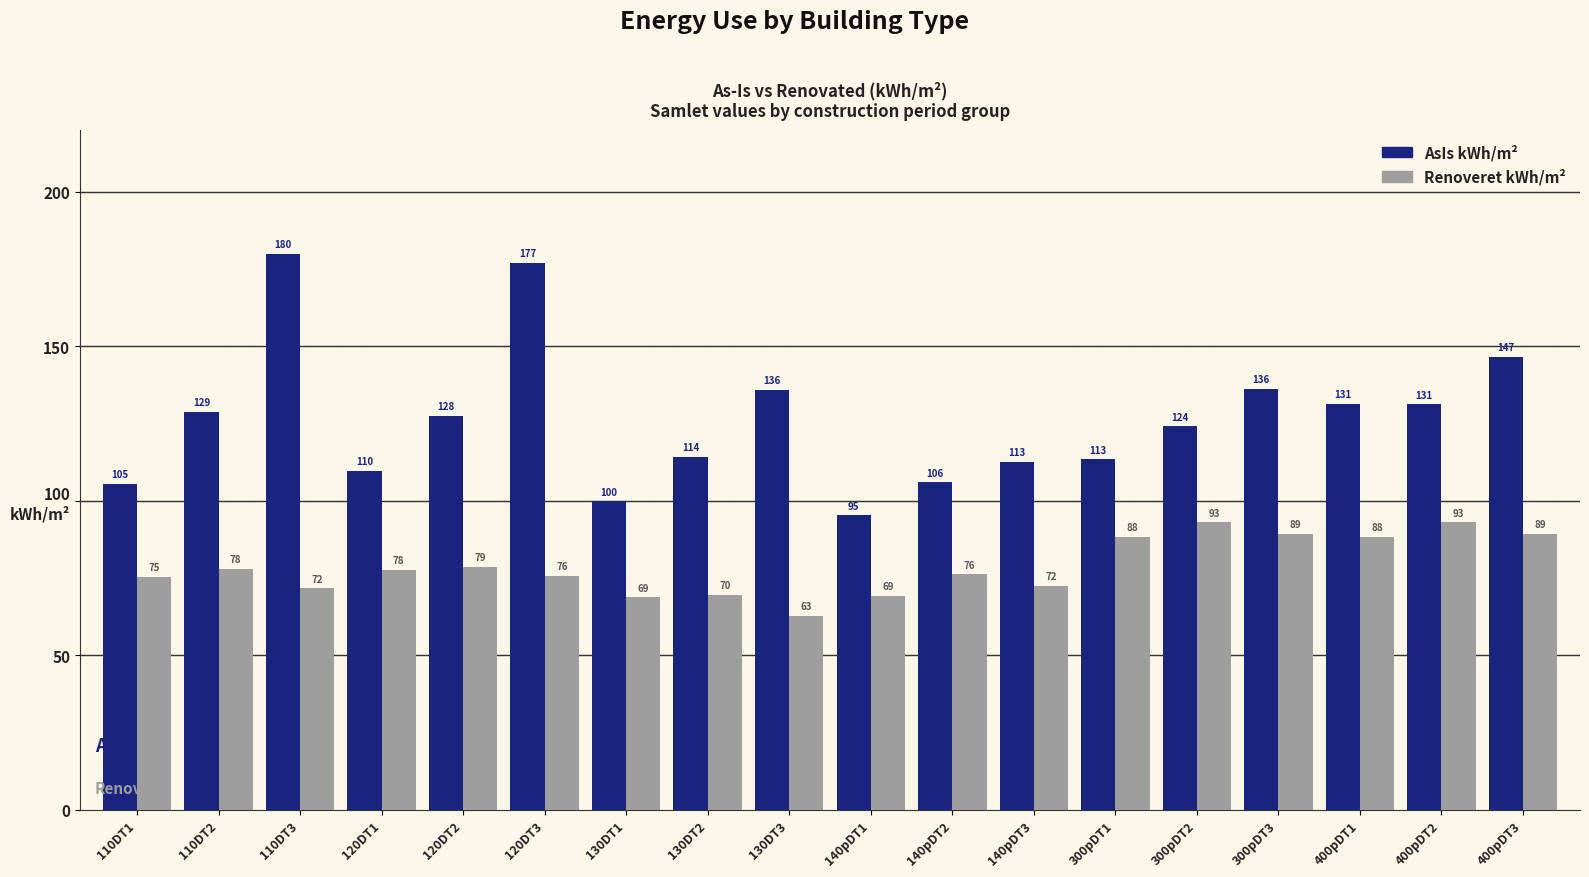

Rank the series by their maximum value, from highest to lowest.

AsIs kWh/m², Renoveret kWh/m²